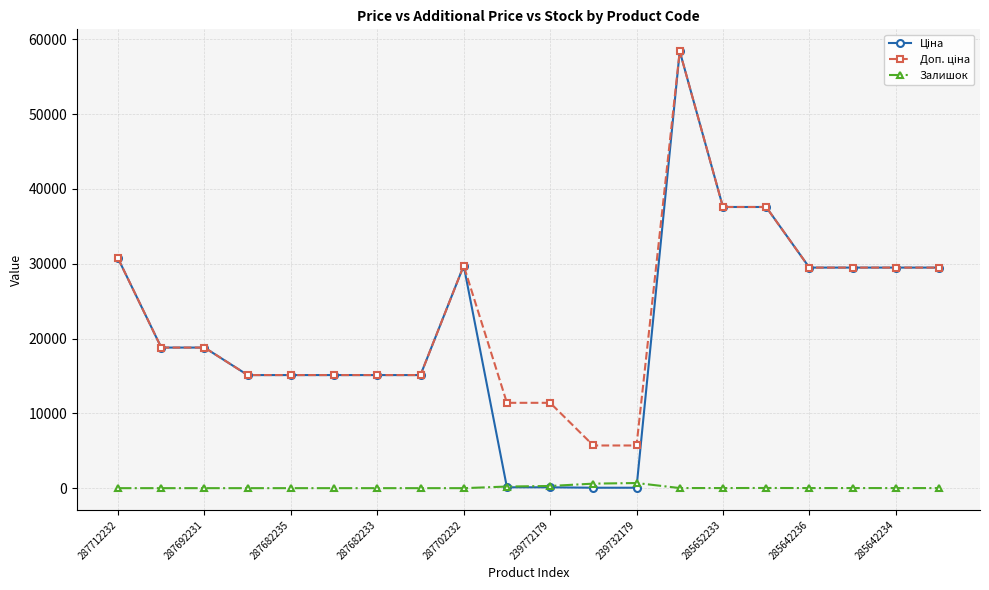

At how many categories does at least one series exceed 13830?

16